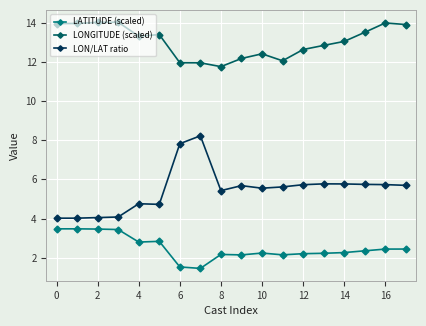

What is the difference between the maximum and minimum values in the LONGITUDE (scaled) series?

2.3